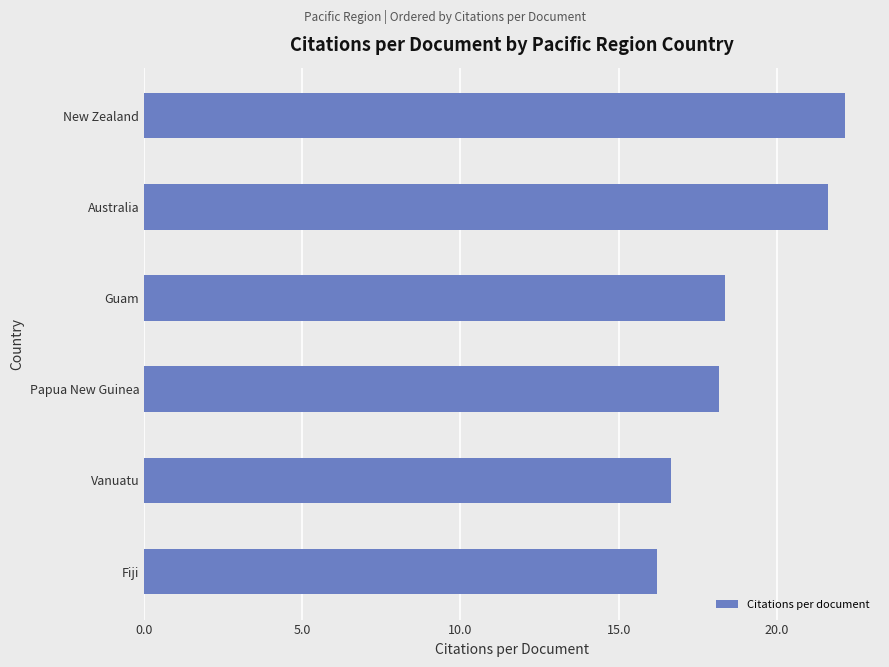

What is the sum of the values at Fiji and Vanuatu?

32.9